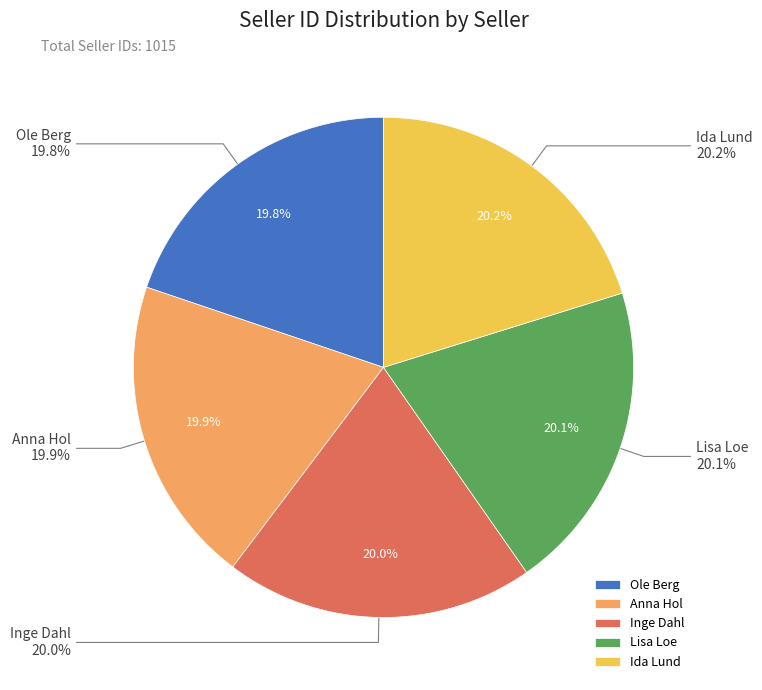

How many segments does this pie chart have?

5